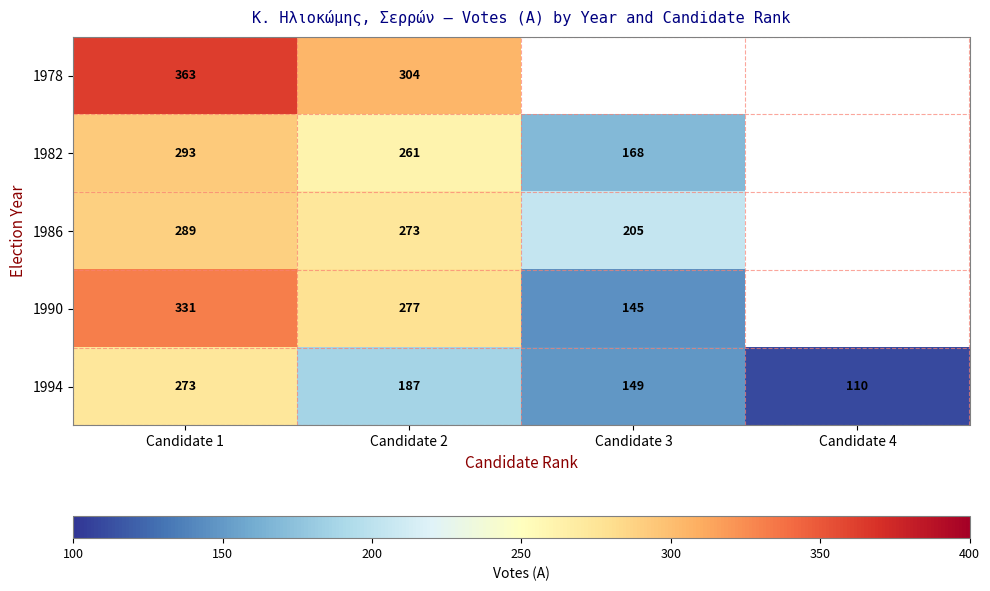

The value of 1990 at Candidate 1 is 439.2. True or false?

False